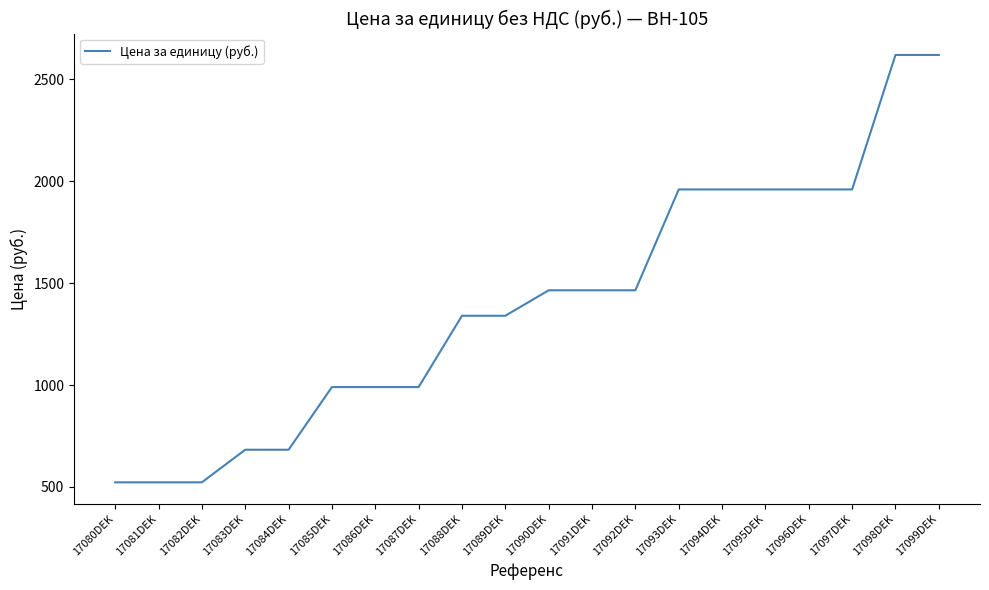

Between 17089DEK and 17091DEK, which is larger?

17091DEK